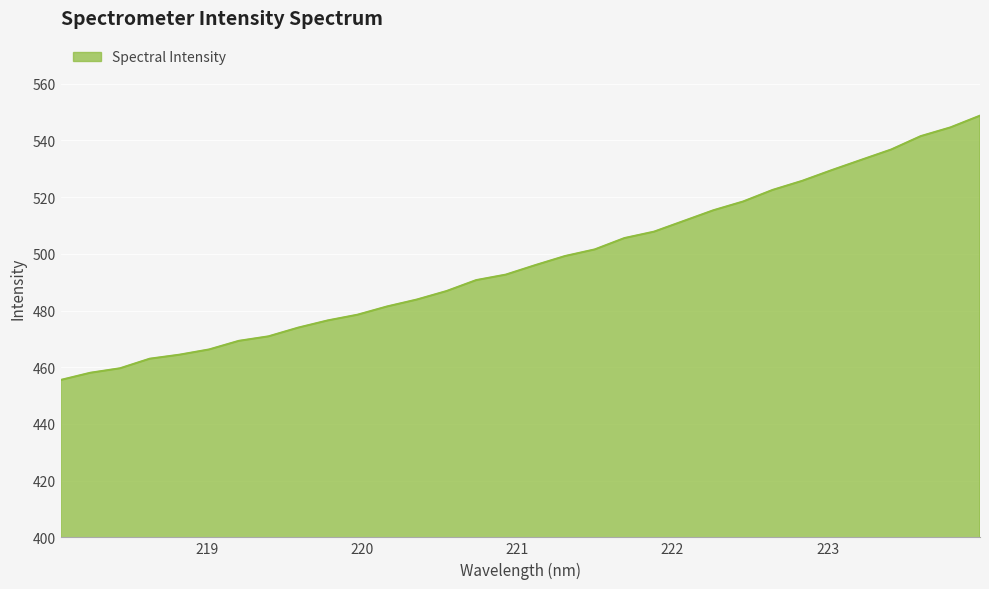

What is the maximum value shown in the chart?

548.7